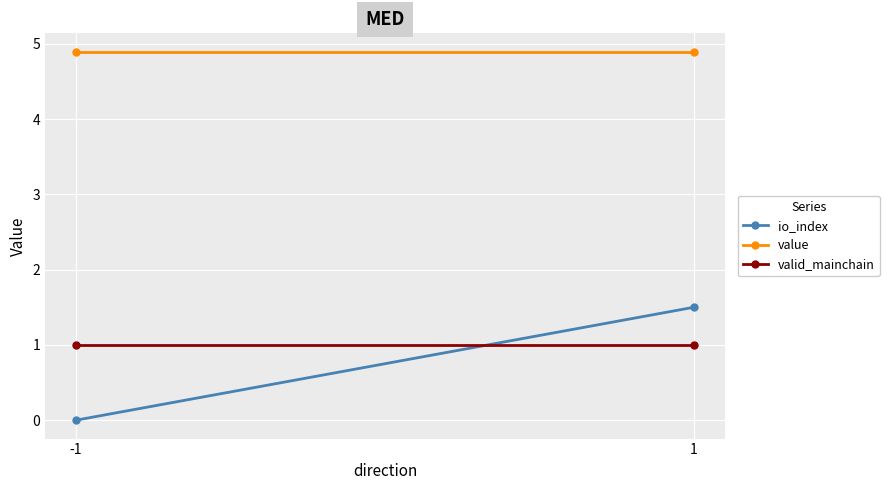

Reading left to right, list all the values displayed in this chart.

io_index: -1=0.0	1=1.5
value: -1=4.9	1=4.9
valid_mainchain: -1=1.0	1=1.0